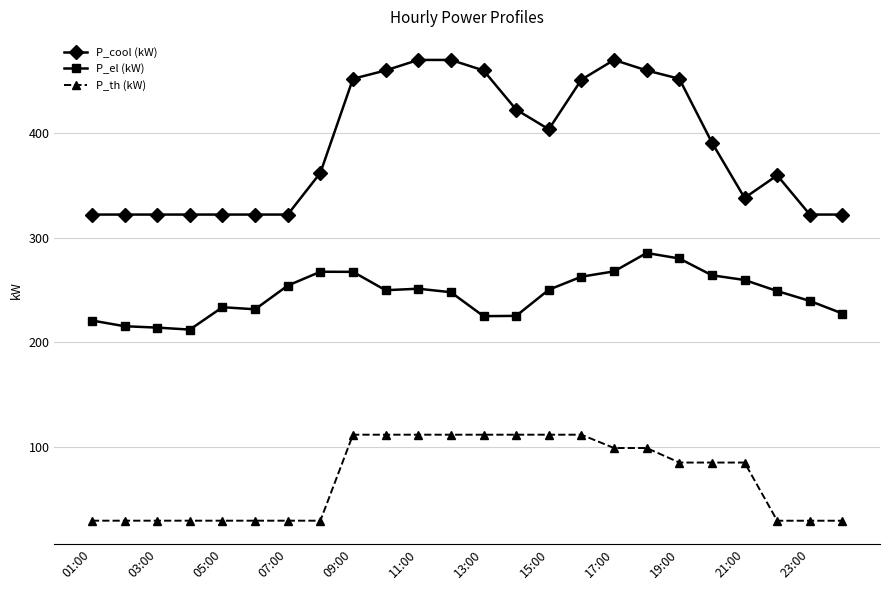

Which series has the largest range (max minus min)?

P_cool (kW)